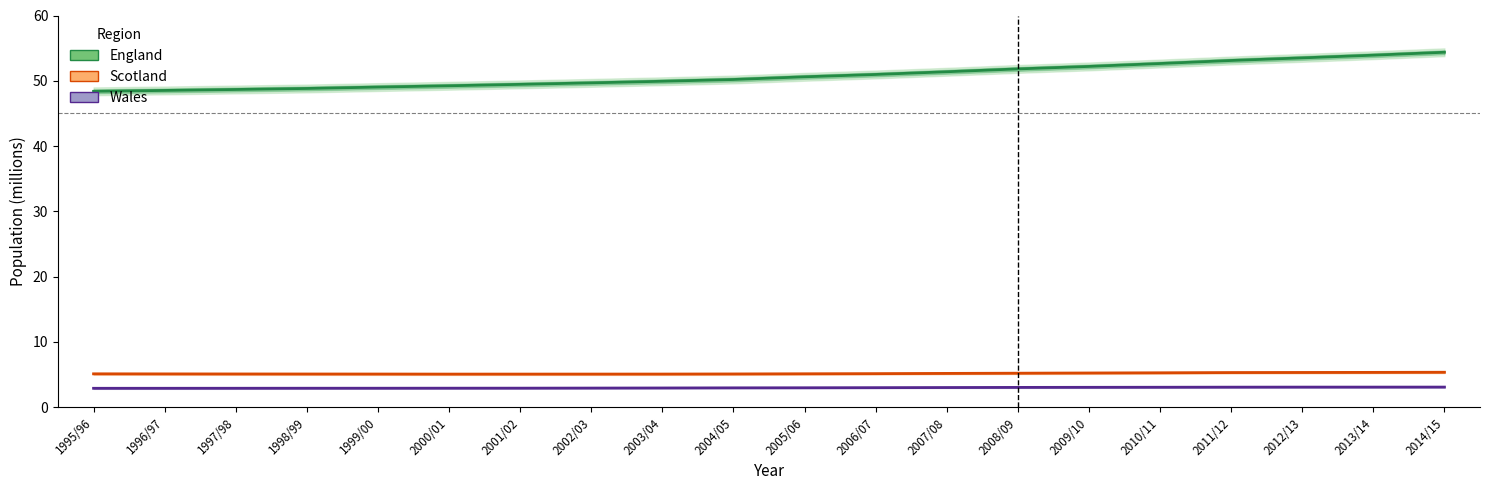

Count the number of data series in this chart.

3